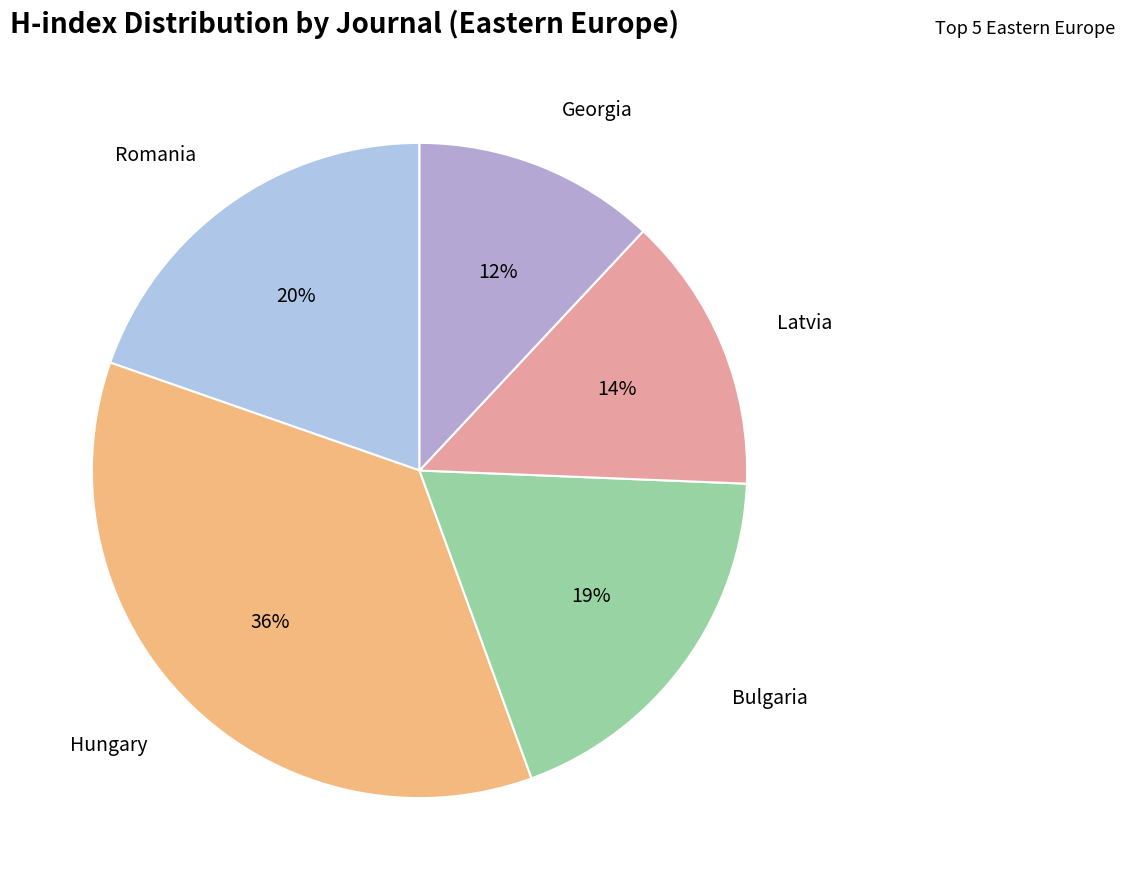

How many segments does this pie chart have?

5